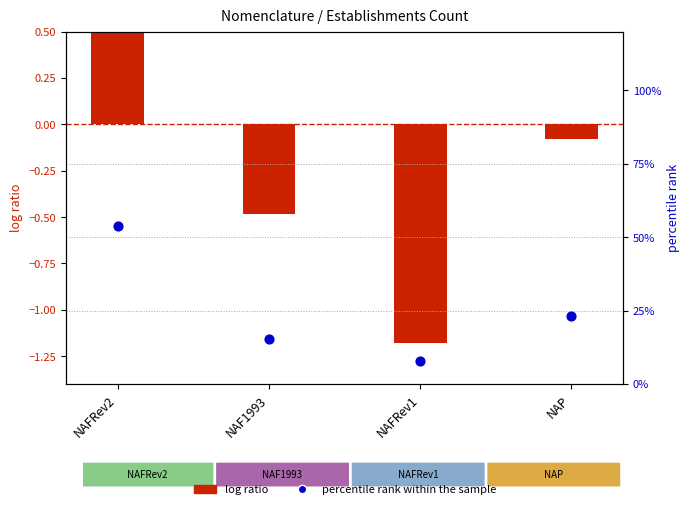

What are all the series names shown in the legend?

log ratio, percentile rank within the sample